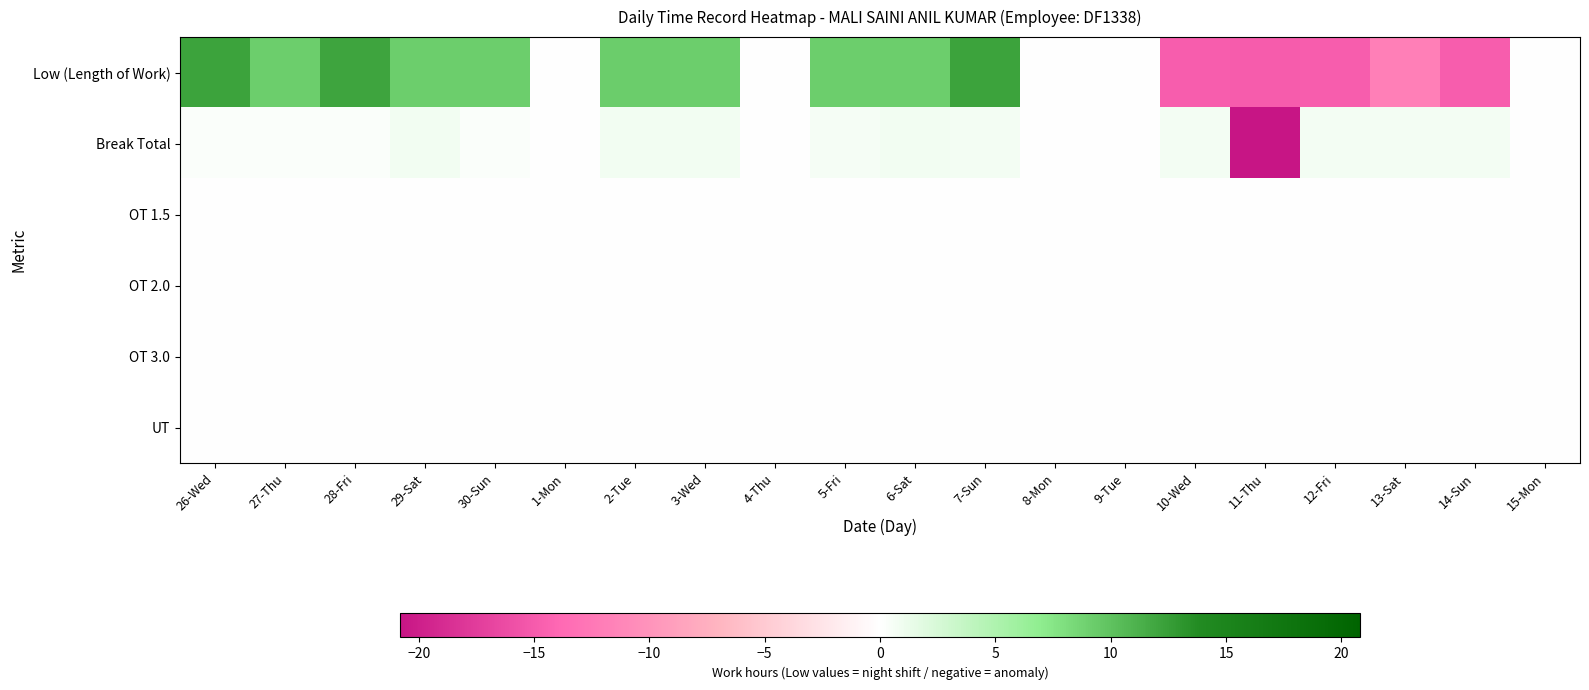

Reading left to right, transcribe all the data shown in this chart.

Low (Length of Work): 26-Wed=12.1	27-Thu=9.2	28-Fri=12.1	29-Sat=9.2	30-Sun=9.2	1-Mon=0.0	2-Tue=9.2	3-Wed=9.2	4-Thu=0.0	5-Fri=9.1	6-Sat=9.2	7-Sun=12.2	8-Mon=0.0	9-Tue=0.0	10-Wed=-14.8	11-Thu=-14.9	12-Fri=-14.8	13-Sat=-11.8	14-Sun=-14.8	15-Mon=0.0
Break Total: 26-Wed=0.3	27-Thu=0.3	28-Fri=0.3	29-Sat=0.8	30-Sun=0.3	1-Mon=0.0	2-Tue=0.8	3-Wed=0.8	4-Thu=0.0	5-Fri=0.6	6-Sat=0.8	7-Sun=0.7	8-Mon=0.0	9-Tue=0.0	10-Wed=0.7	11-Thu=-20.8	12-Fri=0.7	13-Sat=0.7	14-Sun=0.7	15-Mon=0.0
OT 1.5: 26-Wed=0.0	27-Thu=0.0	28-Fri=0.0	29-Sat=0.0	30-Sun=0.0	1-Mon=0.0	2-Tue=0.0	3-Wed=0.0	4-Thu=0.0	5-Fri=0.0	6-Sat=0.0	7-Sun=0.0	8-Mon=0.0	9-Tue=0.0	10-Wed=0.0	11-Thu=0.0	12-Fri=0.0	13-Sat=0.0	14-Sun=0.0	15-Mon=0.0
OT 2.0: 26-Wed=0.0	27-Thu=0.0	28-Fri=0.0	29-Sat=0.0	30-Sun=0.0	1-Mon=0.0	2-Tue=0.0	3-Wed=0.0	4-Thu=0.0	5-Fri=0.0	6-Sat=0.0	7-Sun=0.0	8-Mon=0.0	9-Tue=0.0	10-Wed=0.0	11-Thu=0.0	12-Fri=0.0	13-Sat=0.0	14-Sun=0.0	15-Mon=0.0
OT 3.0: 26-Wed=0.0	27-Thu=0.0	28-Fri=0.0	29-Sat=0.0	30-Sun=0.0	1-Mon=0.0	2-Tue=0.0	3-Wed=0.0	4-Thu=0.0	5-Fri=0.0	6-Sat=0.0	7-Sun=0.0	8-Mon=0.0	9-Tue=0.0	10-Wed=0.0	11-Thu=0.0	12-Fri=0.0	13-Sat=0.0	14-Sun=0.0	15-Mon=0.0
UT: 26-Wed=0.0	27-Thu=0.0	28-Fri=0.0	29-Sat=0.0	30-Sun=0.0	1-Mon=0.0	2-Tue=0.0	3-Wed=0.0	4-Thu=0.0	5-Fri=0.0	6-Sat=0.0	7-Sun=0.0	8-Mon=0.0	9-Tue=0.0	10-Wed=0.0	11-Thu=0.0	12-Fri=0.0	13-Sat=0.0	14-Sun=0.0	15-Mon=0.0